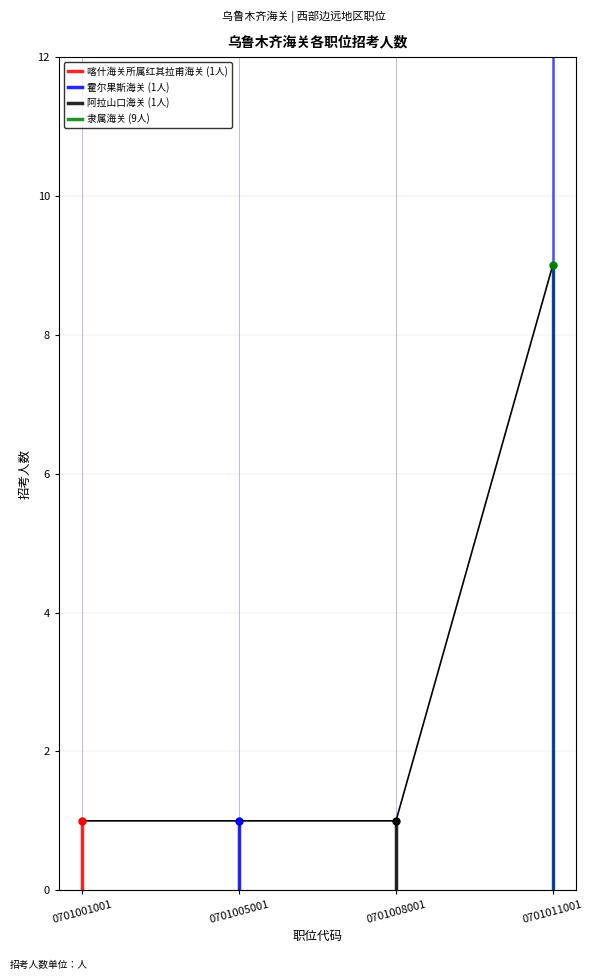

True or false: the data has more than 0 interior local peaks.

False